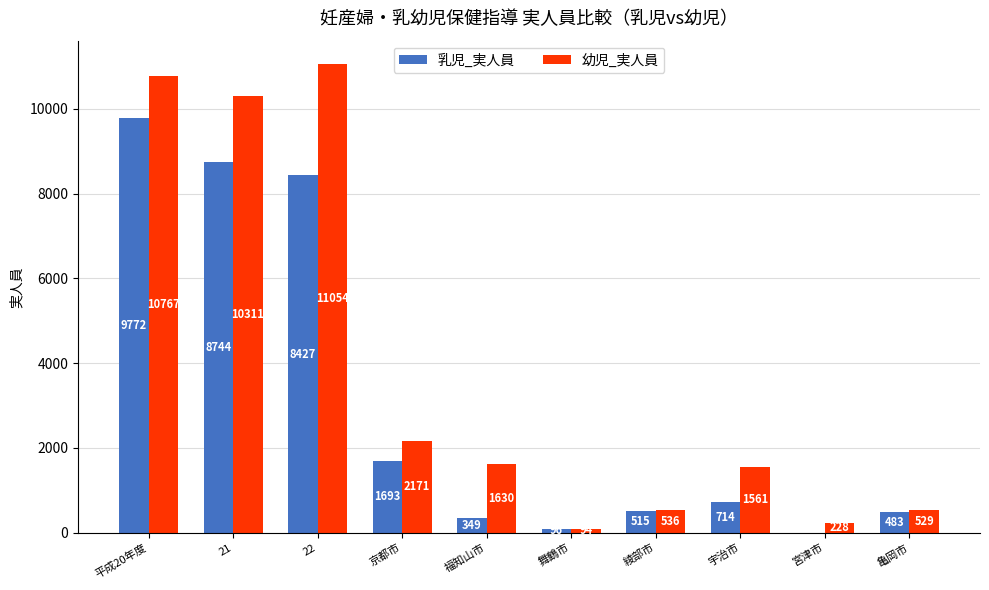

What is the total value across all series at 京都市?

3864